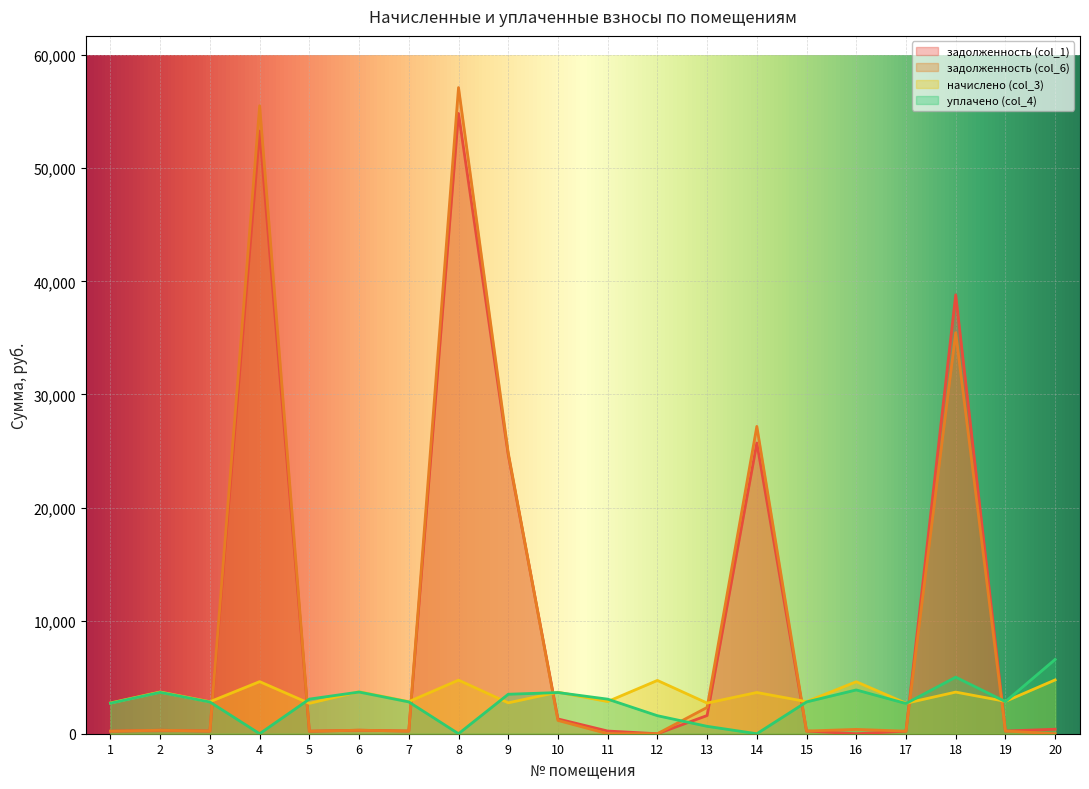

What is the total value across all series at 20?

11723.1